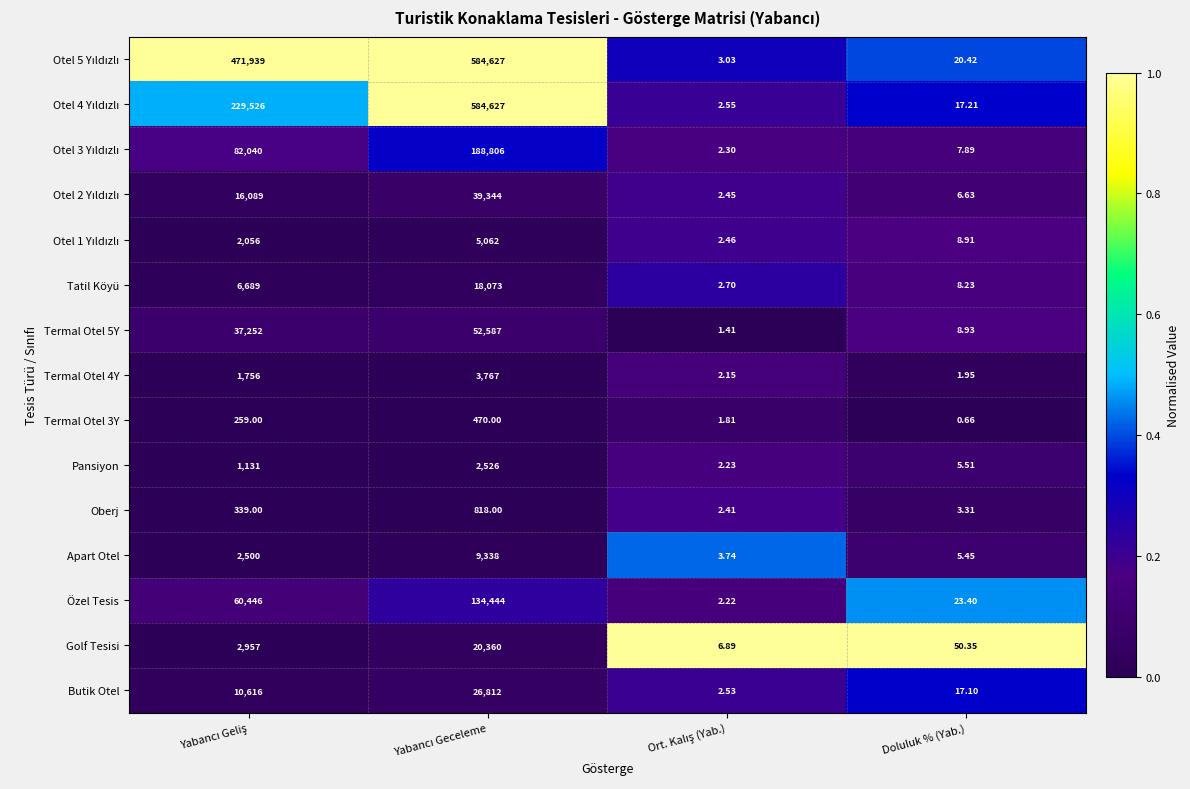

At which category does the chart reach its minimum across all series?

Doluluk % (Yab.)